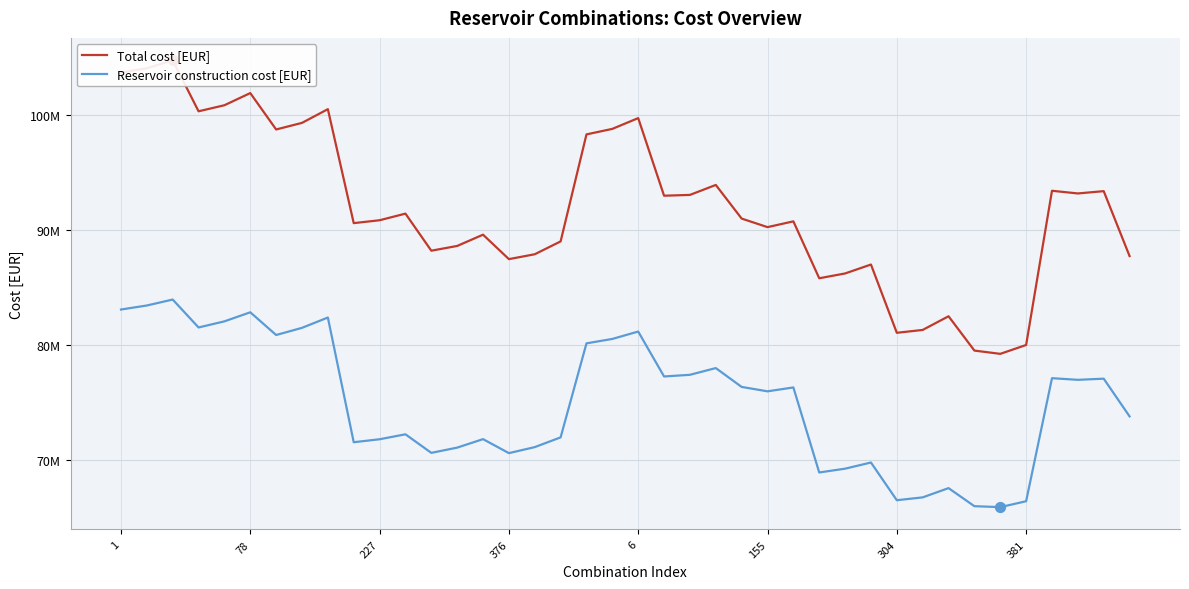

Which series has the largest total across all categories?

Total cost [EUR]